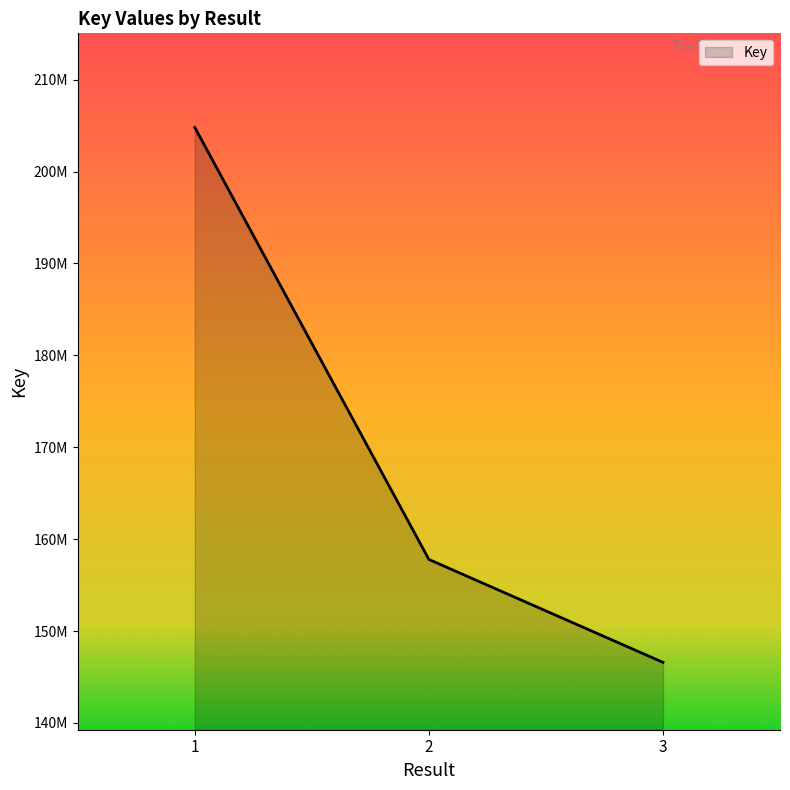

Is this an area chart (filled region under the line)?

Yes